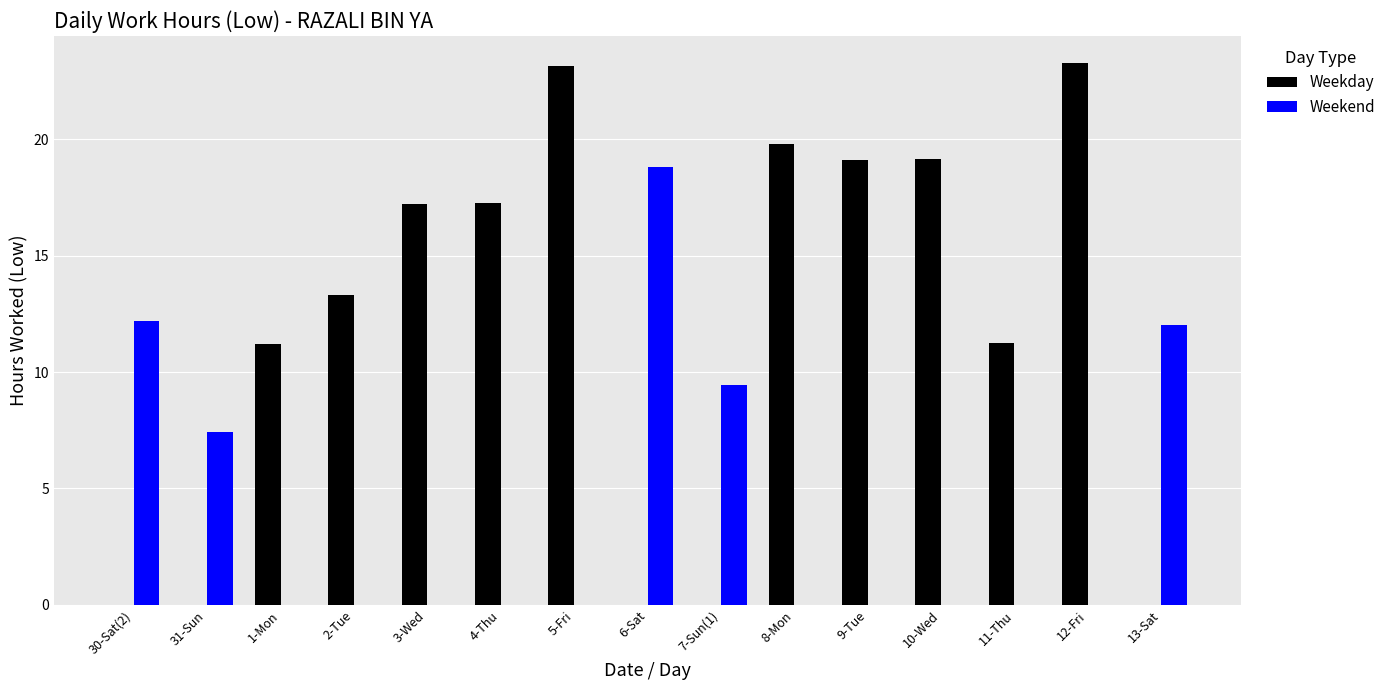

Where does the Weekday series first go above 13?

2-Tue